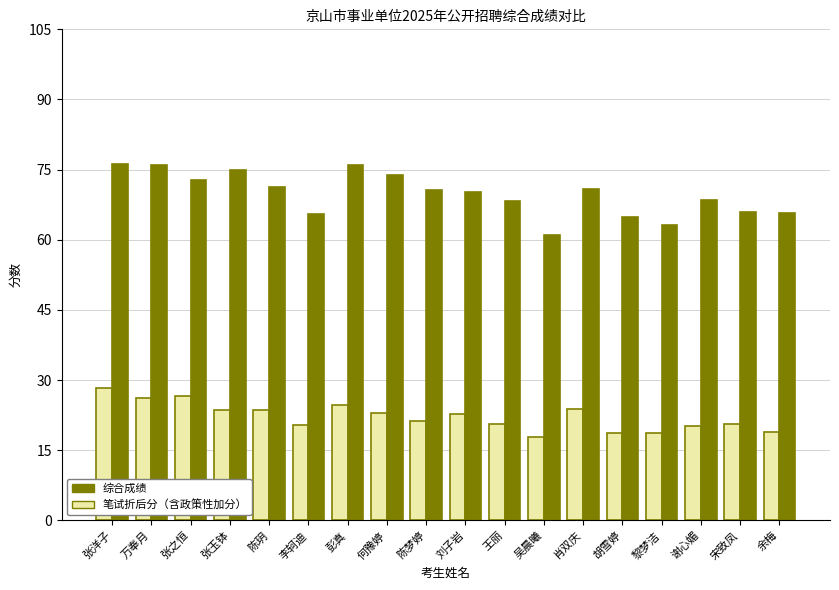

What is the total value across all series at 万奉月?

102.0